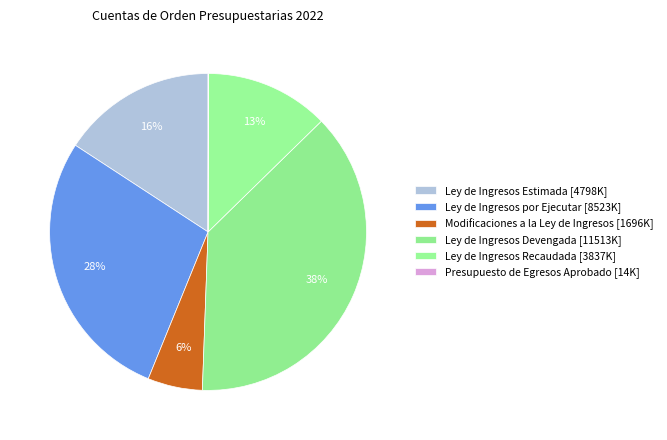

To the nearest percent, what percentage of the pie is Ley de Ingresos Estimada?

16%